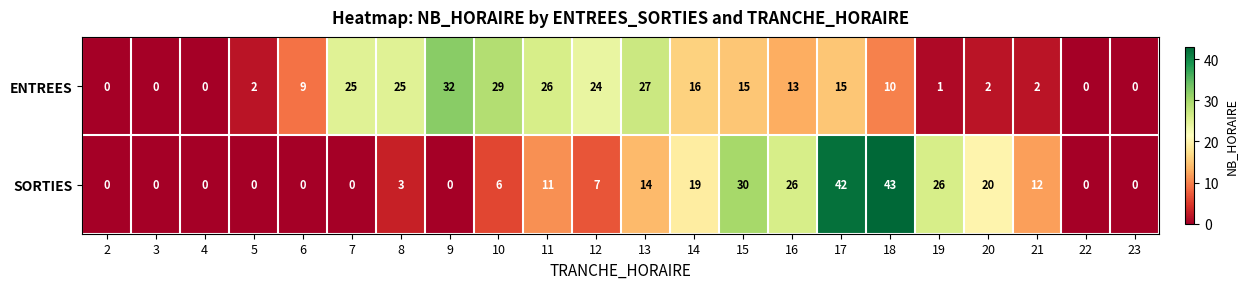

True or false: SORTIES has a value of 26 at 19.

True